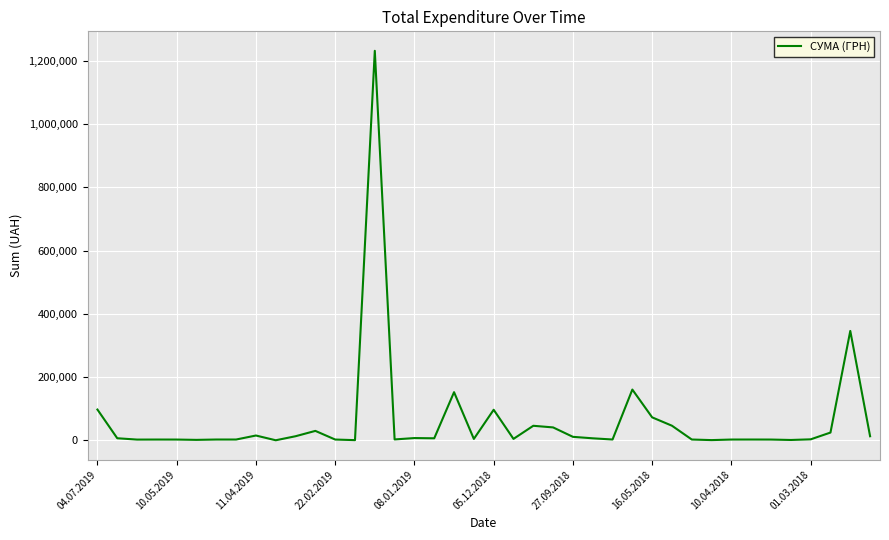

What is the greatest value displayed?

1230763.3